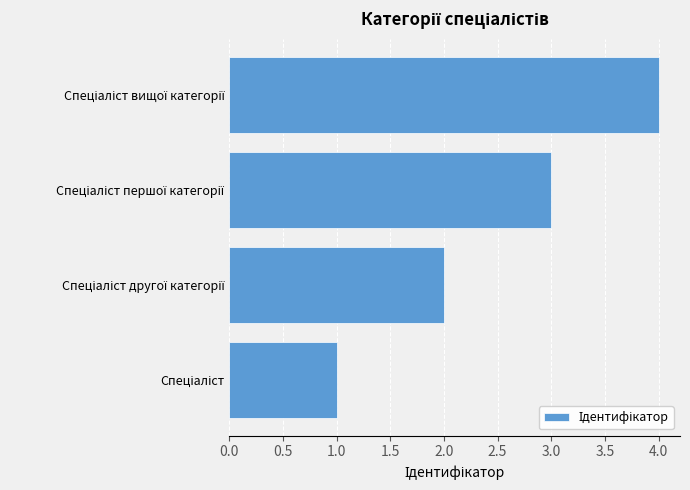

How many series are shown in this chart?

1